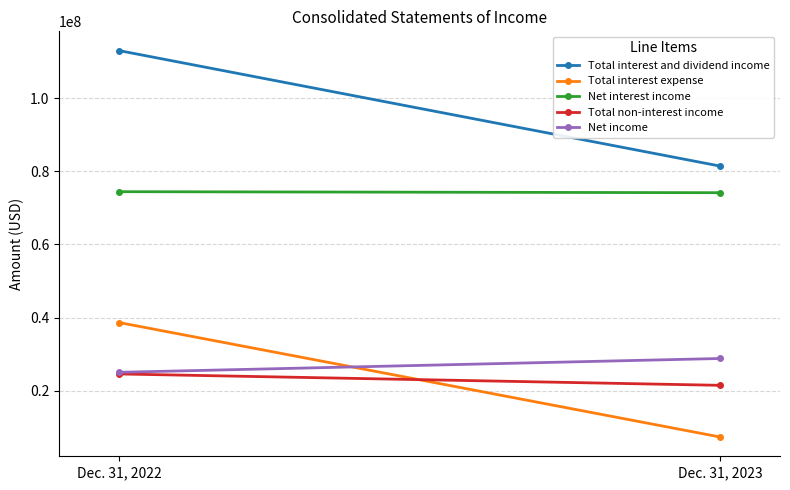

Rank the categories by Total interest expense value from lowest to highest.

Dec. 31, 2023, Dec. 31, 2022